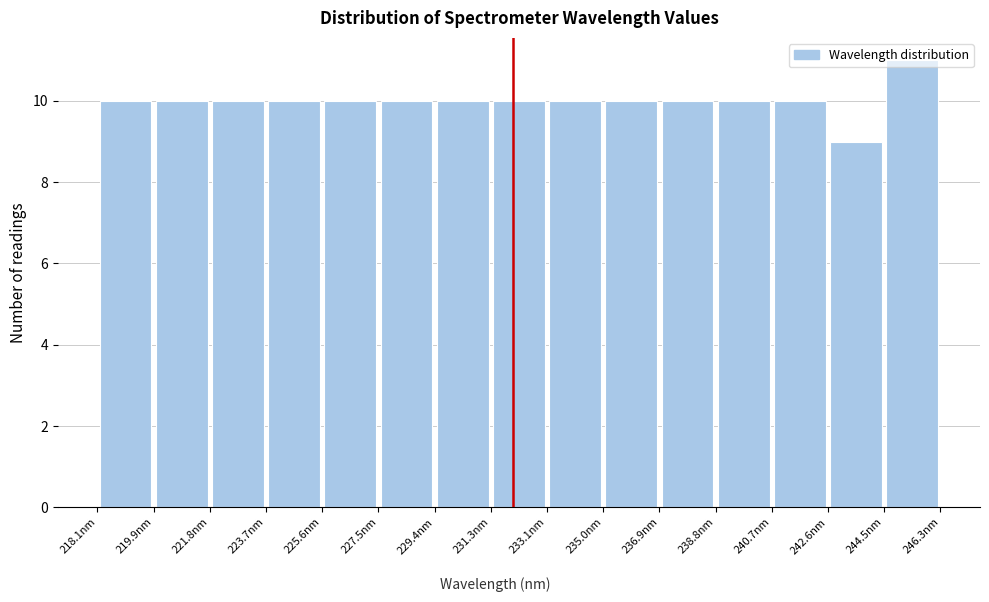

How tall is the bar that spans 227.4 to 229.4 on the x-axis? Neither the bar edges nor the heights are printed on the chart, so give them approximately, as read against the axes.

10